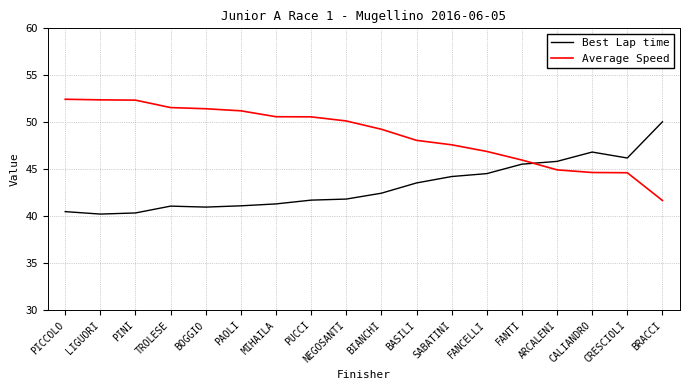

What is the difference between the Best Lap time values at CRESCIOLI and BASILI?

2.7